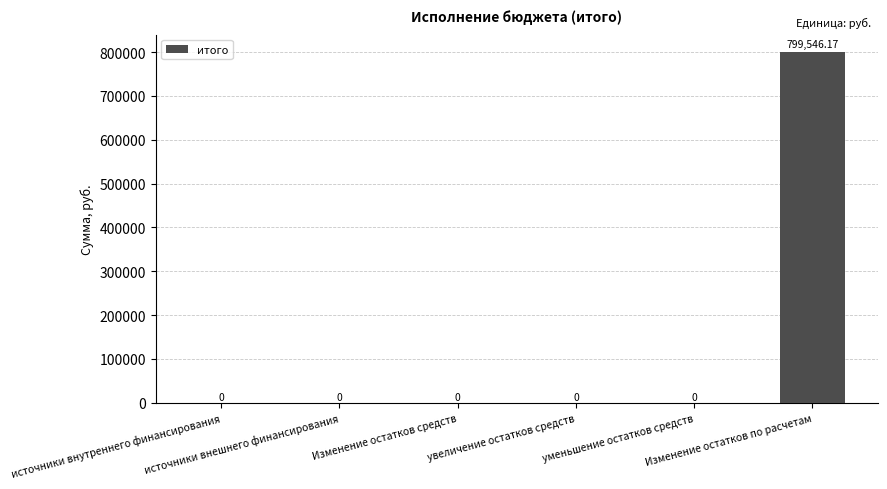

The chart shows a value of 461806.3 at источники внутреннего финансирования. True or false?

False